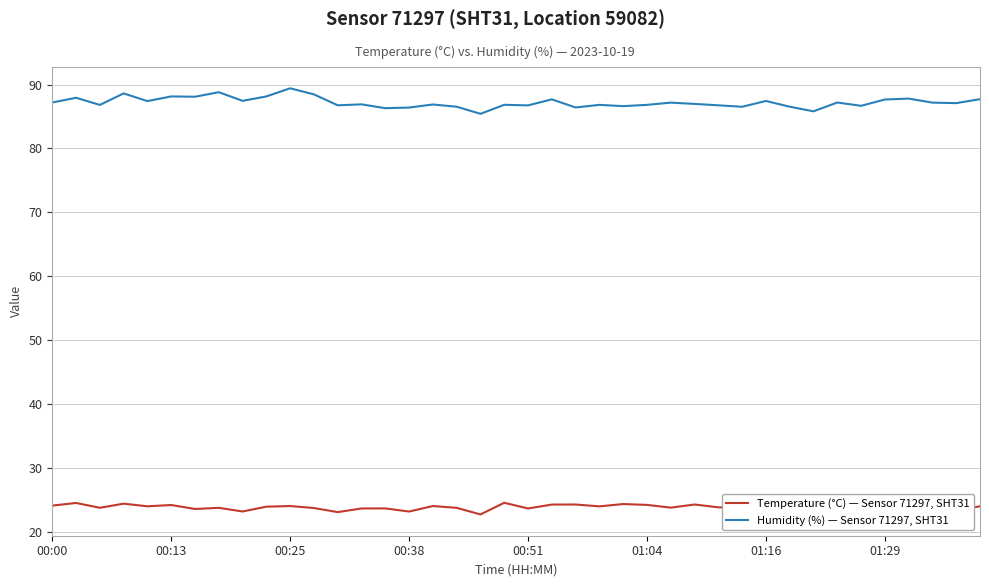

Which series has the largest total across all categories?

Humidity (%) — Sensor 71297, SHT31